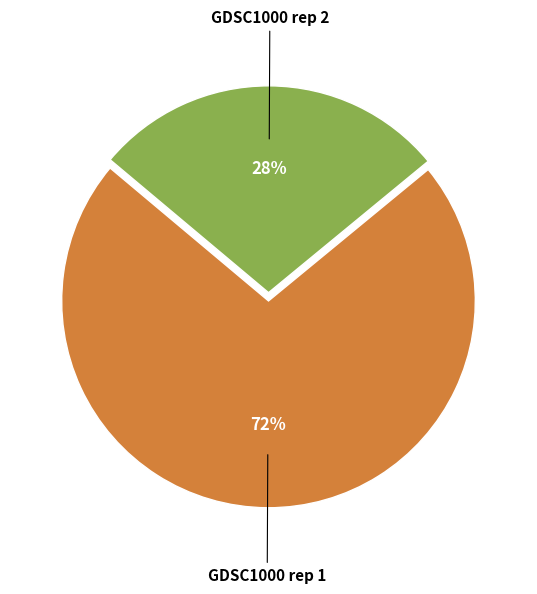

Do GDSC1000 rep 1 and GDSC1000 rep 2 together represent more than half of the pie?

Yes